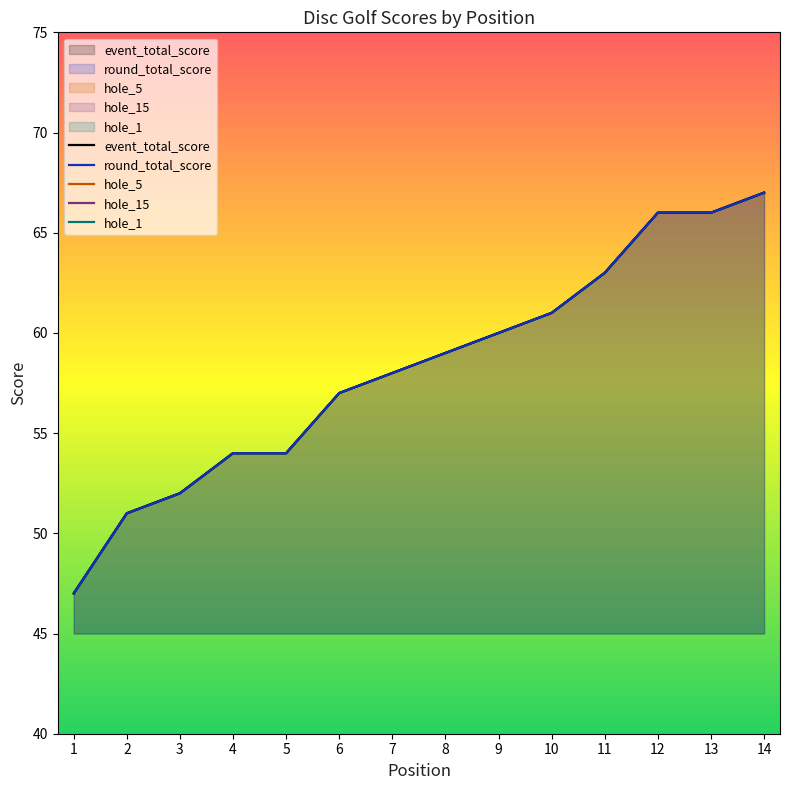

What are all the series names shown in the legend?

event_total_score, round_total_score, hole_5, hole_15, hole_1